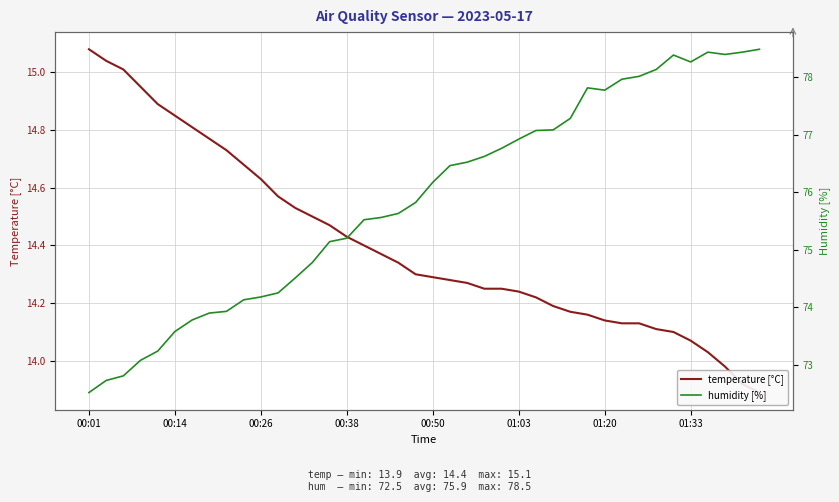

What are all the series names shown in the legend?

temperature [°C], humidity [%]